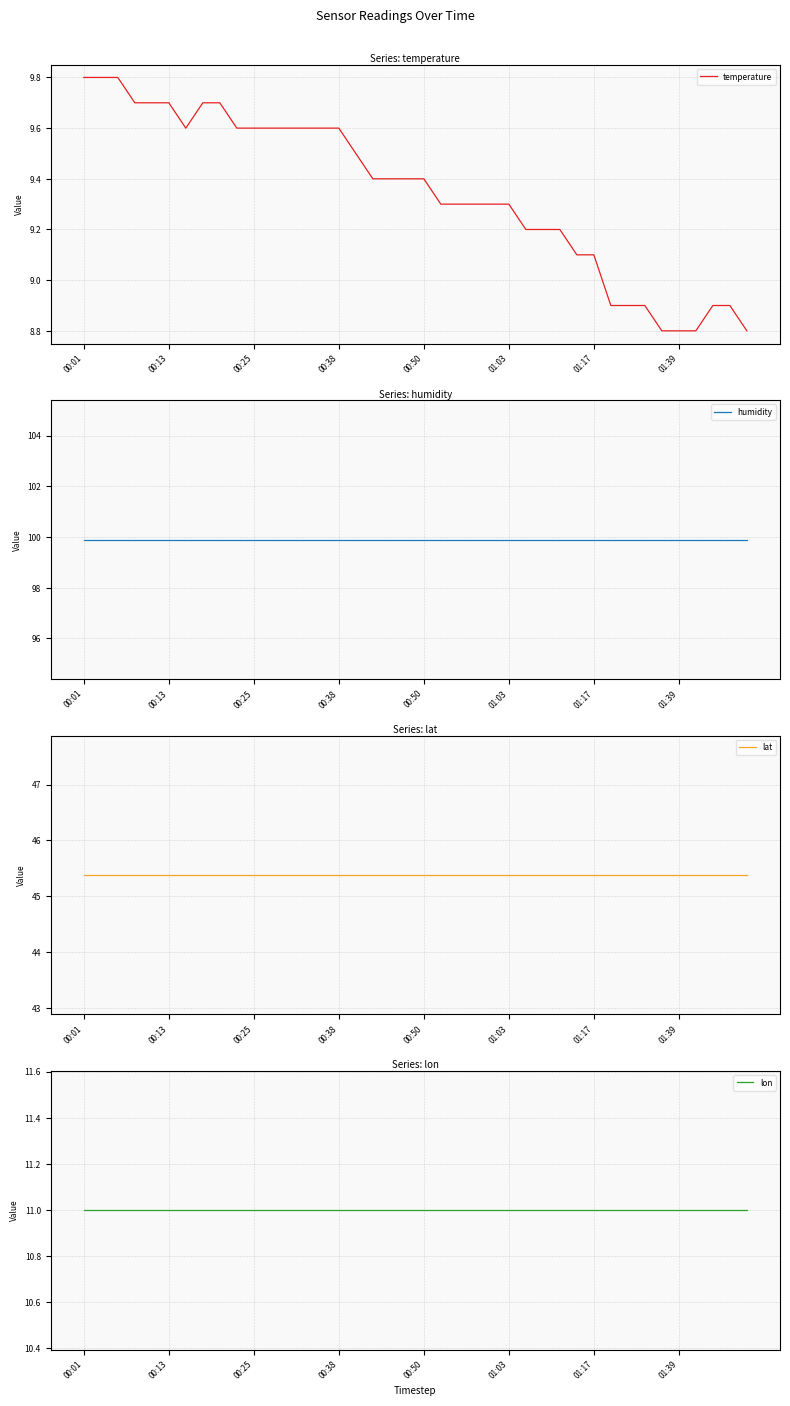

Reading left to right, transcribe all the data shown in this chart.

temperature: 9.8	9.8	9.8	9.7	9.7	9.7	9.6	9.7	9.7	9.6	9.6	9.6	9.6	9.6	9.6	9.6	9.5	9.4	9.4	9.4	9.4	9.3	9.3	9.3	9.3	9.3	9.2	9.2	9.2	9.1	9.1	8.9	8.9	8.9	8.8	8.8	8.8	8.9	8.9	8.8
humidity: 99.9	99.9	99.9	99.9	99.9	99.9	99.9	99.9	99.9	99.9	99.9	99.9	99.9	99.9	99.9	99.9	99.9	99.9	99.9	99.9	99.9	99.9	99.9	99.9	99.9	99.9	99.9	99.9	99.9	99.9	99.9	99.9	99.9	99.9	99.9	99.9	99.9	99.9	99.9	99.9
lat: 45.4	45.4	45.4	45.4	45.4	45.4	45.4	45.4	45.4	45.4	45.4	45.4	45.4	45.4	45.4	45.4	45.4	45.4	45.4	45.4	45.4	45.4	45.4	45.4	45.4	45.4	45.4	45.4	45.4	45.4	45.4	45.4	45.4	45.4	45.4	45.4	45.4	45.4	45.4	45.4
lon: 11.0	11.0	11.0	11.0	11.0	11.0	11.0	11.0	11.0	11.0	11.0	11.0	11.0	11.0	11.0	11.0	11.0	11.0	11.0	11.0	11.0	11.0	11.0	11.0	11.0	11.0	11.0	11.0	11.0	11.0	11.0	11.0	11.0	11.0	11.0	11.0	11.0	11.0	11.0	11.0